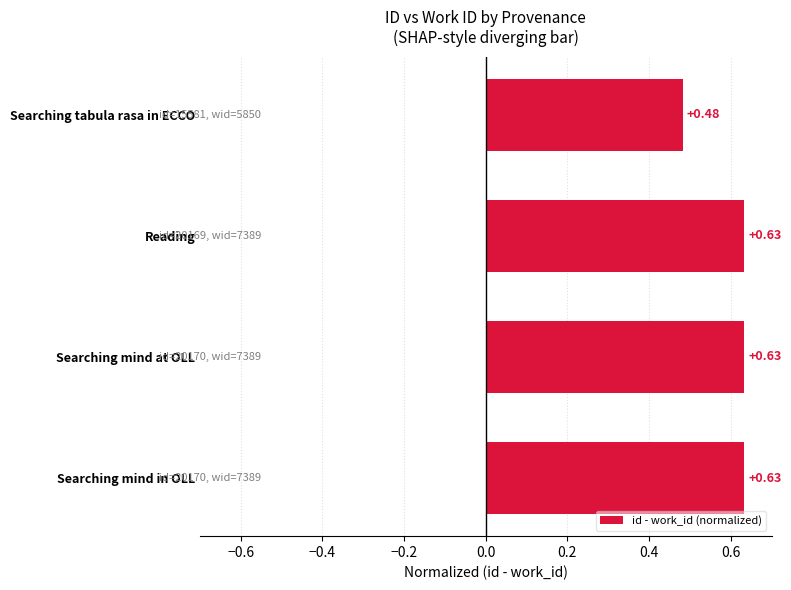

At which label is the value closest to 0?

Searching tabula rasa in ECCO